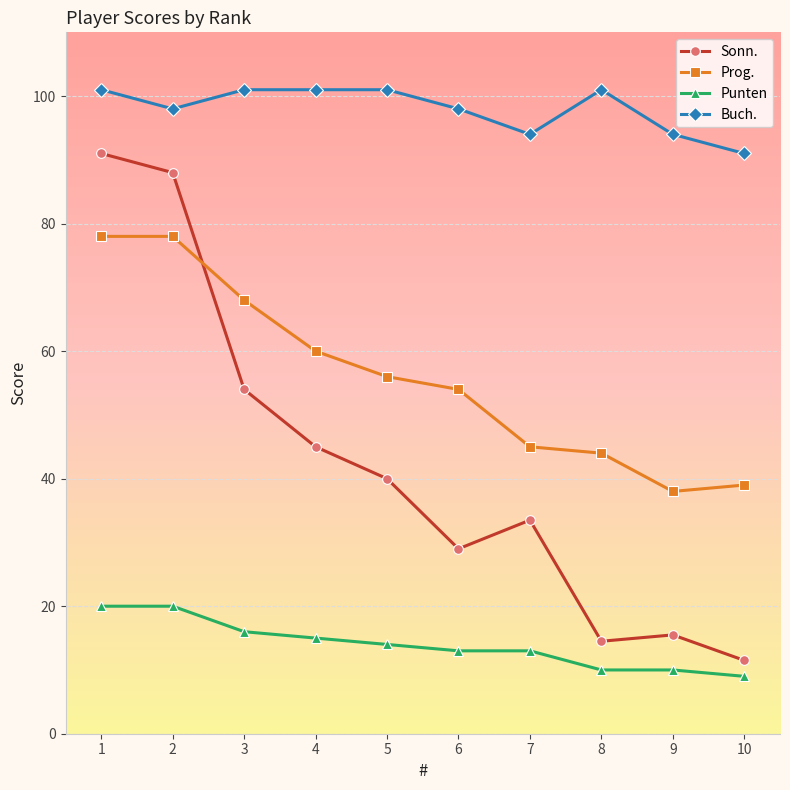

True or false: Sonn. has a value of 132.0 at 1.

False